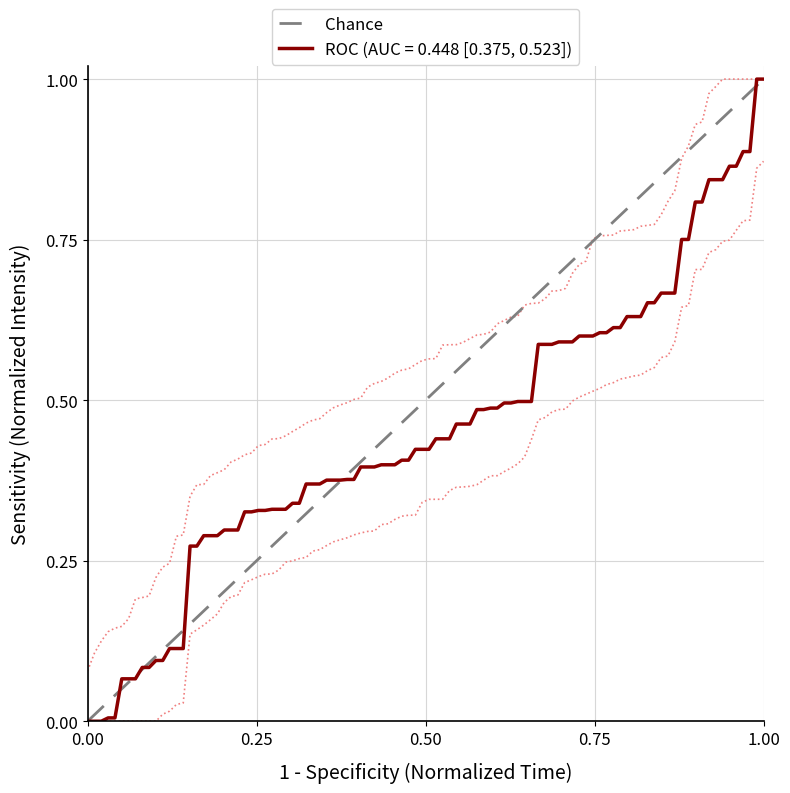

Does the chart display data point markers on the line(s)?

No